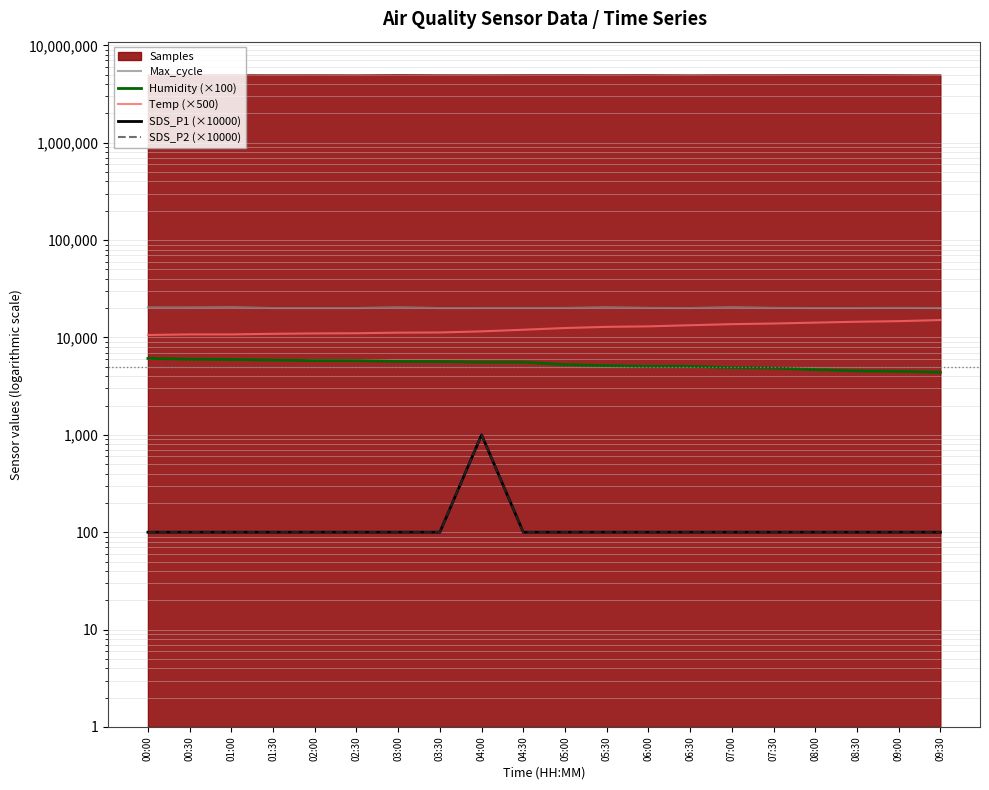

True or false: SDS_P2 (×10000) has a value of 22 at 00:30.

False